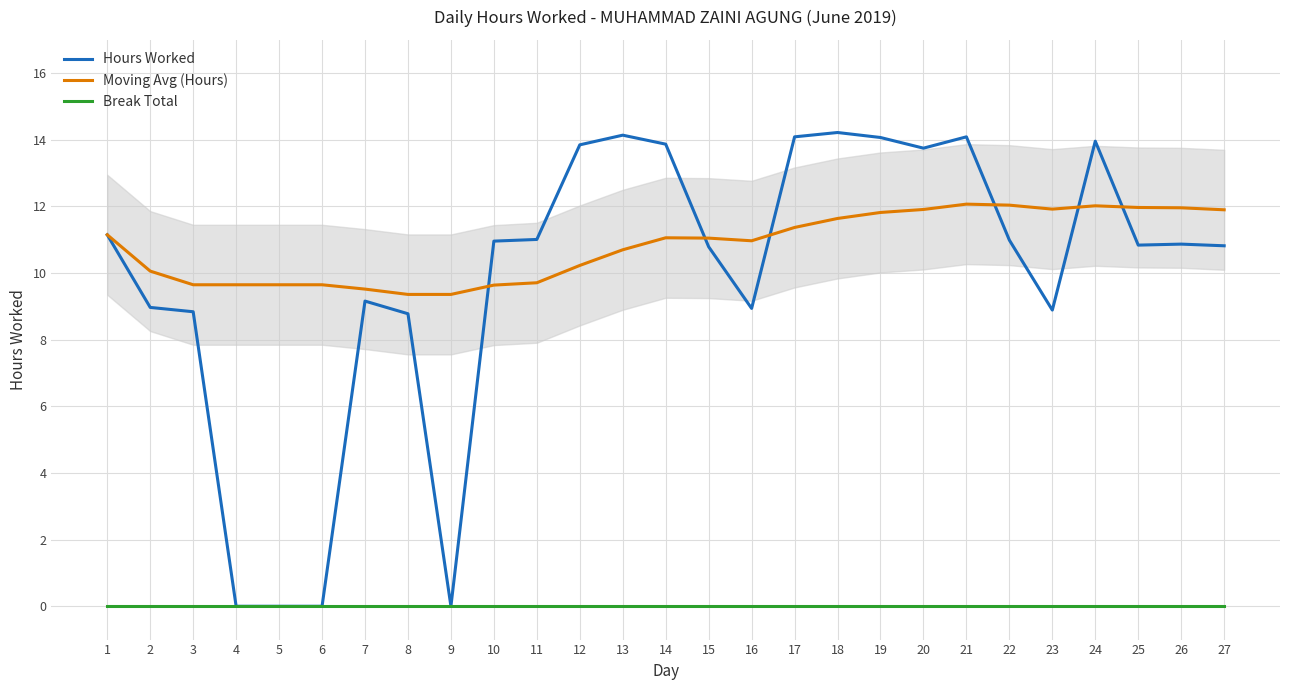

Which series has the largest total across all categories?

Moving Avg (Hours)